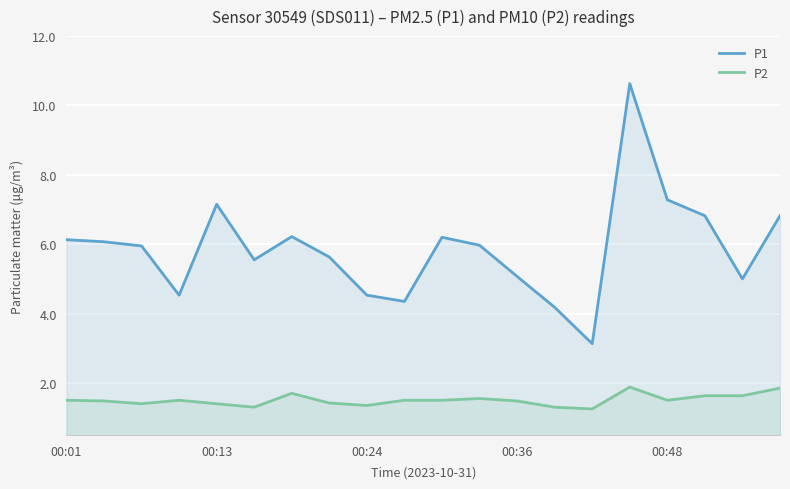

Rank the series by their average value, from lowest to highest.

P2, P1